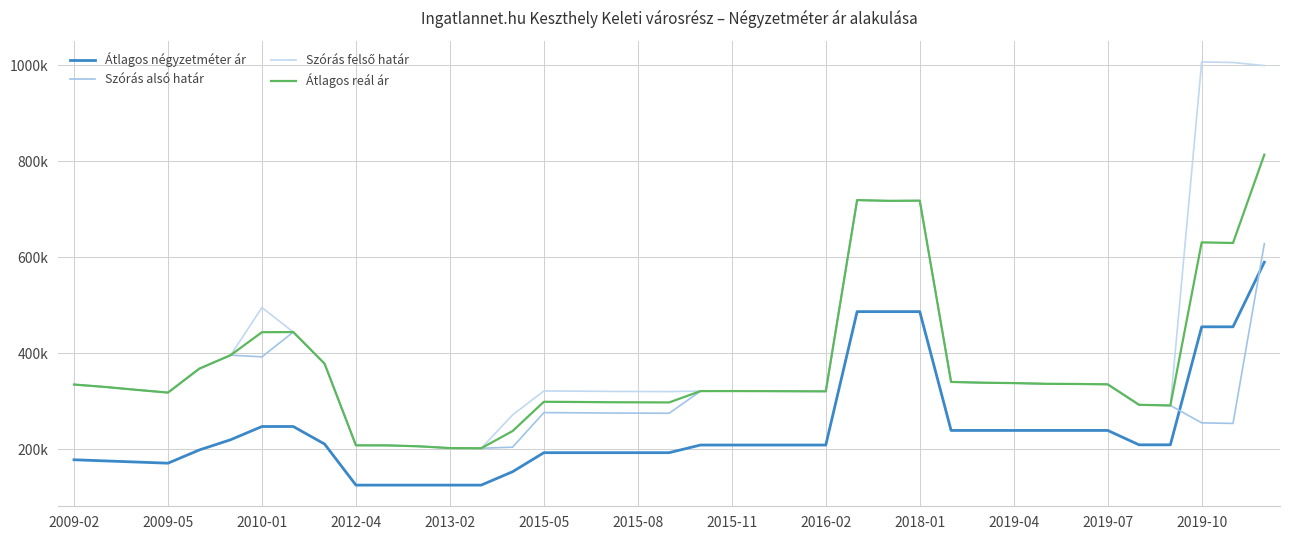

Which series has the widest spread of values?

Szórás felső határ